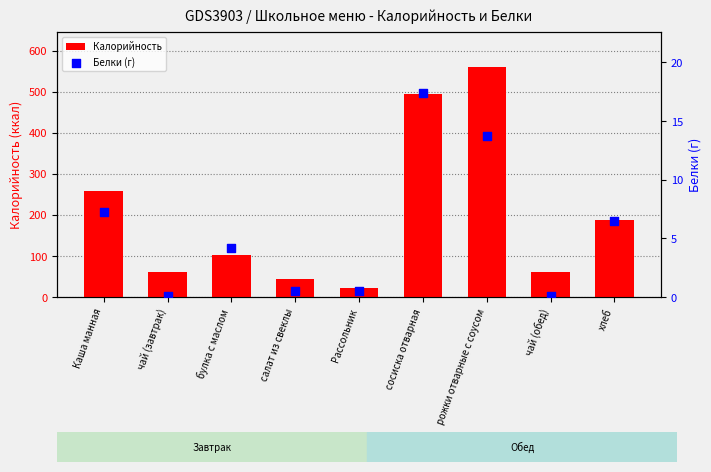

What is the total value across all series at рожки отварные с соусом?

574.6